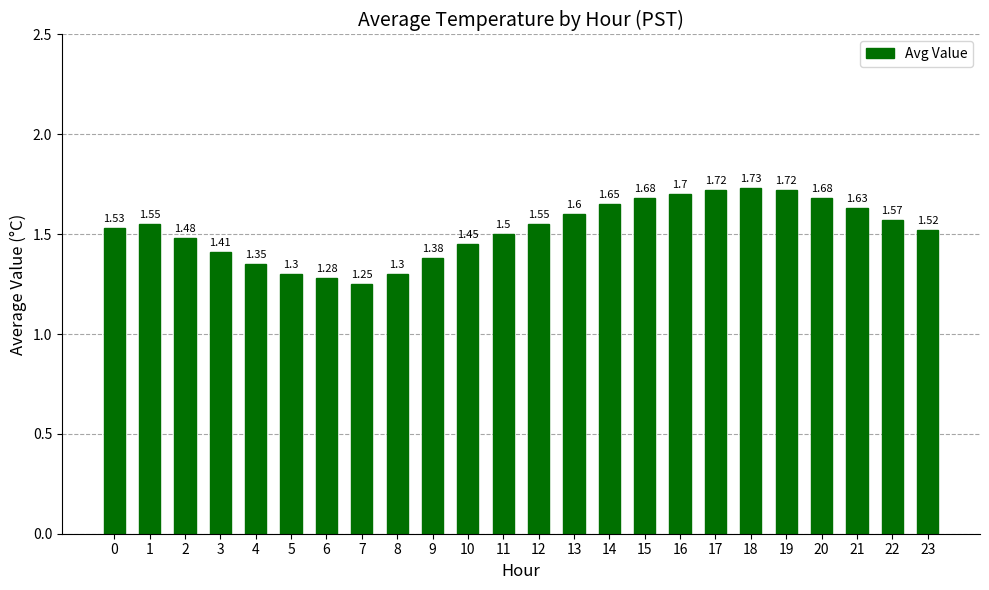

How many data points does each series have?

24